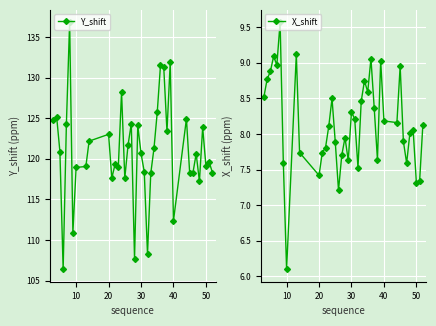

The value of Y_shift at 30 is 210.7. True or false?

False